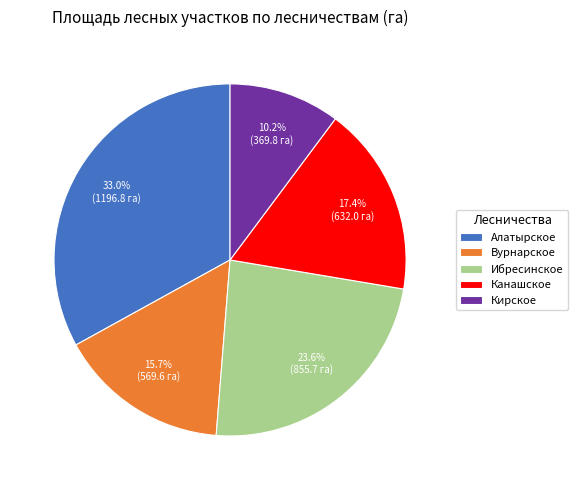

What percentage is the Алатырское slice, to the nearest percent?

33%